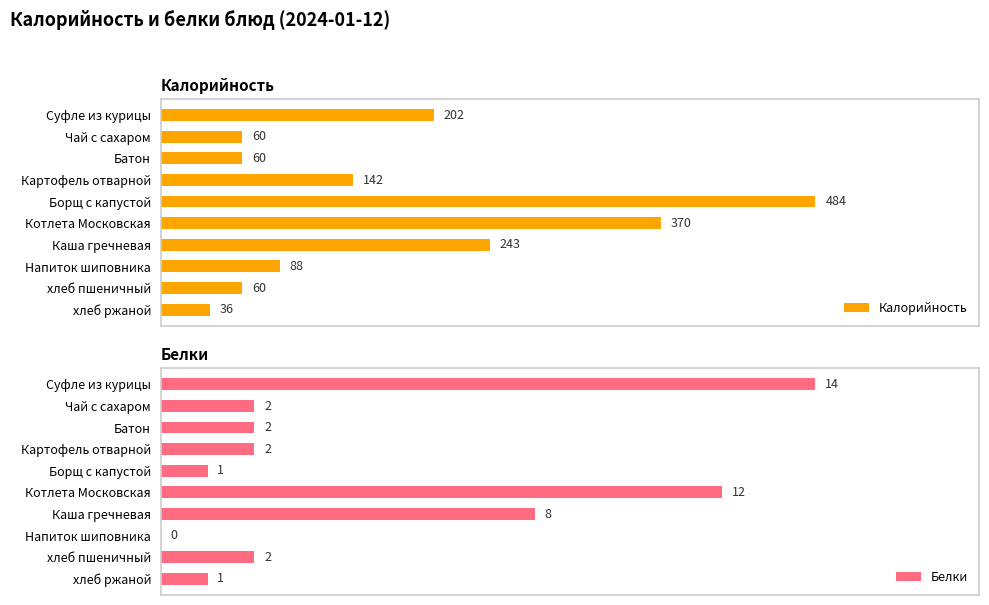

At which label does Калорийность reach its peak?

Борщ с капустой